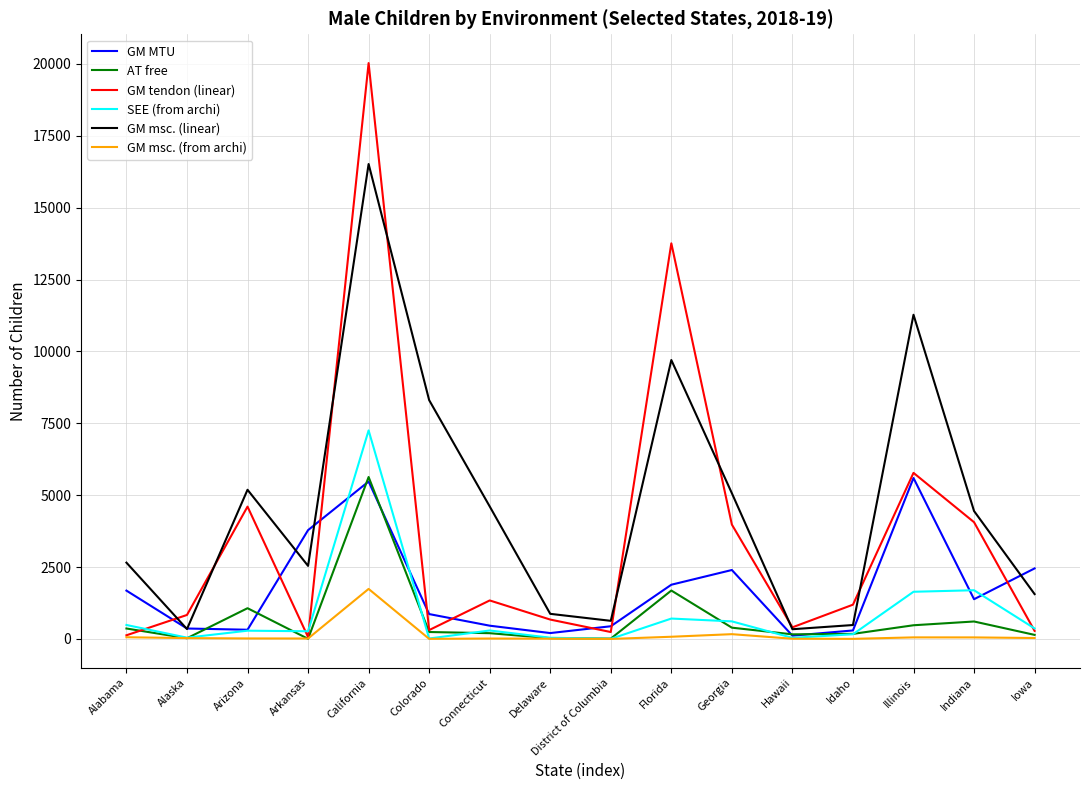

Which series has the largest total across all categories?

GM msc. (linear)